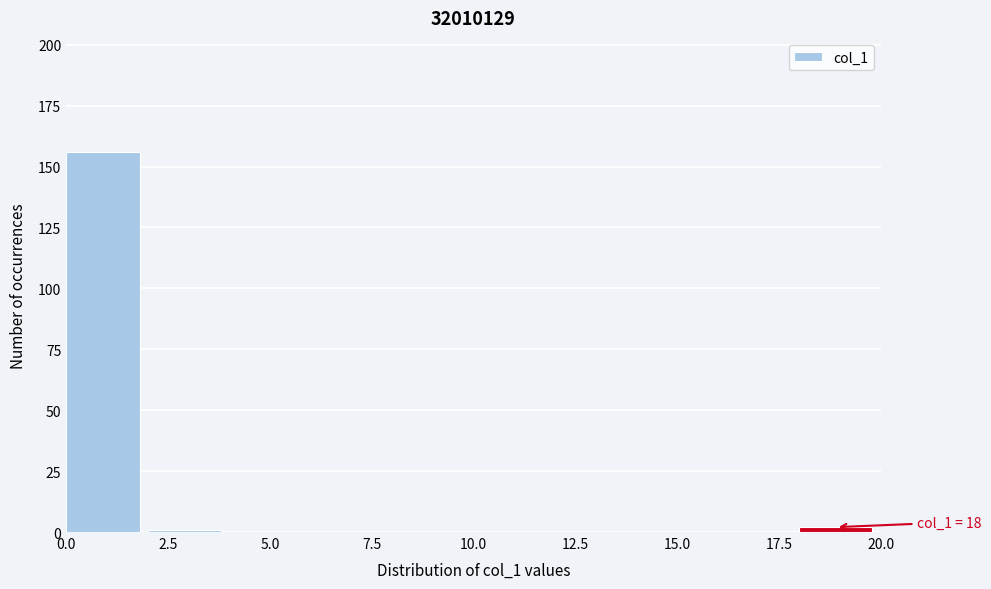

Which range on the x-axis has the tallest bar?

0 to 2